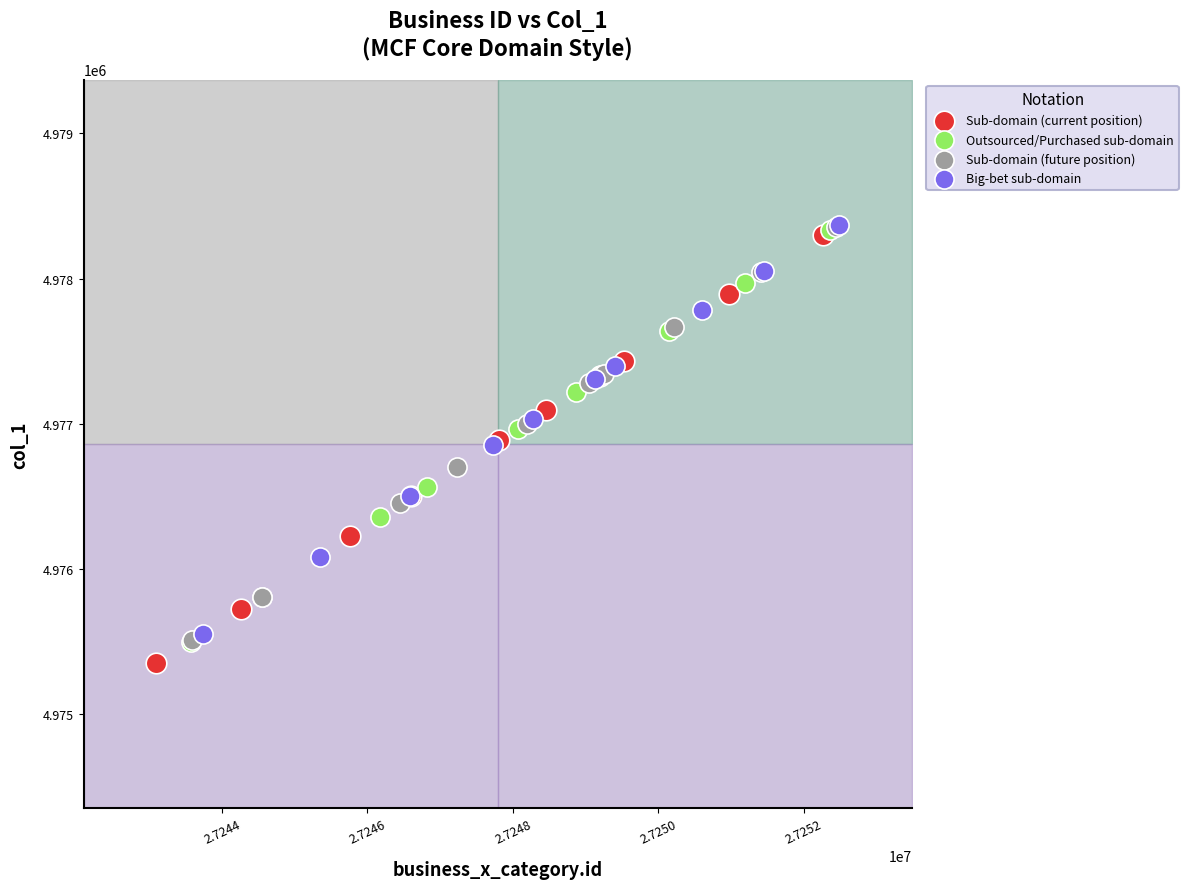

Which series has the largest Y range (max minus min)?

Sub-domain (current position)